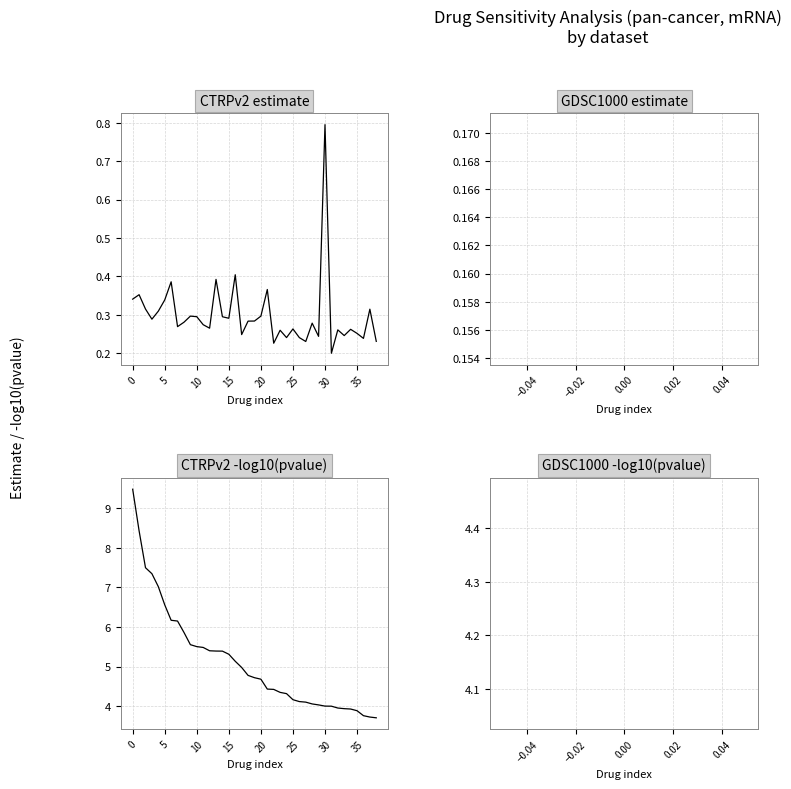

What value does the CTRPv2 -log10(pvalue) series have at 8?

5.9